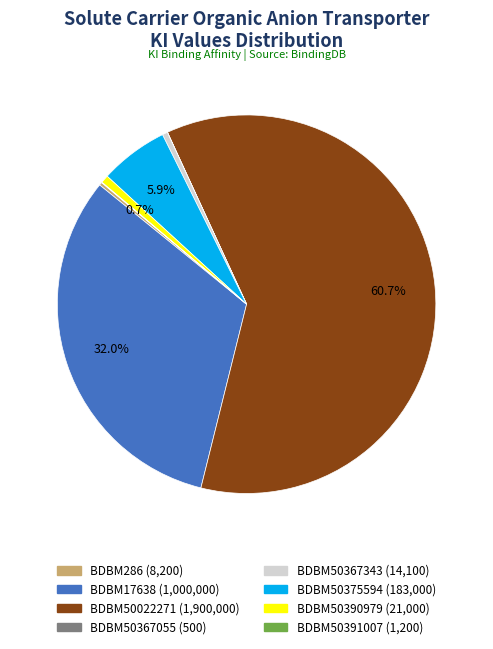

Does BDBM17638 account for over 50% of the chart?

No